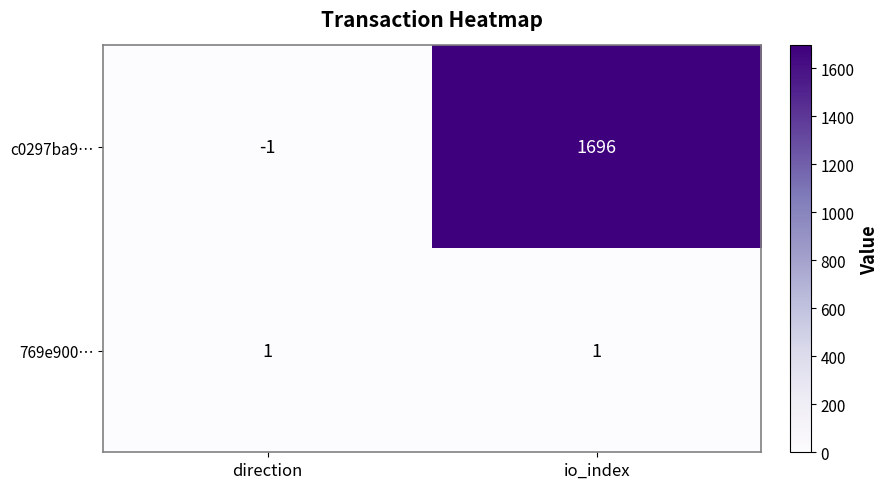

Reading right to left, transcribe all the data shown in this chart.

c0297ba9…: io_index=1696	direction=-1
769e900…: io_index=1	direction=1